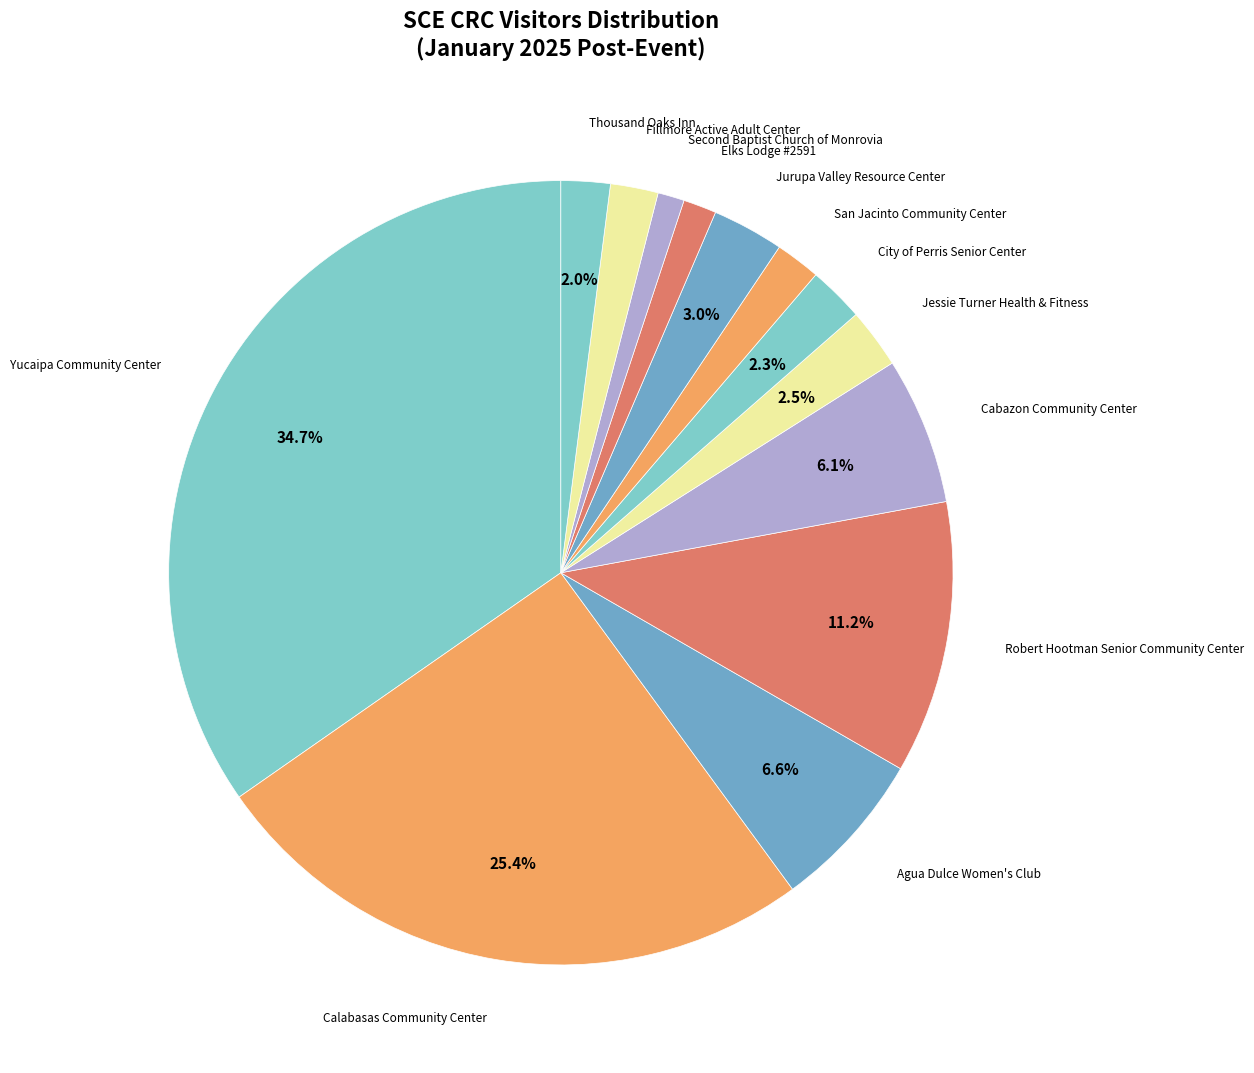

Rank the categories by value from lowest to highest.

Second Baptist Church of Monrovia, Elks Lodge #2591, San Jacinto Community Center, Fillmore Active Adult Center, Thousand Oaks Inn, City of Perris Senior Center, Jessie Turner Health & Fitness, Jurupa Valley Resource Center, Cabazon Community Center, Agua Dulce Women's Club, Robert Hootman Senior Community Center, Calabasas Community Center, Yucaipa Community Center